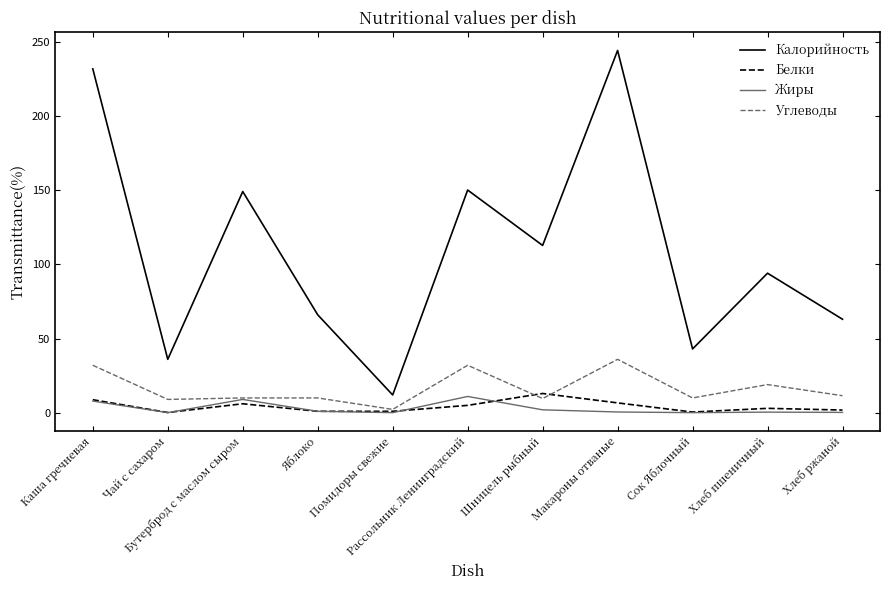

Which series has the largest total across all categories?

Калорийность